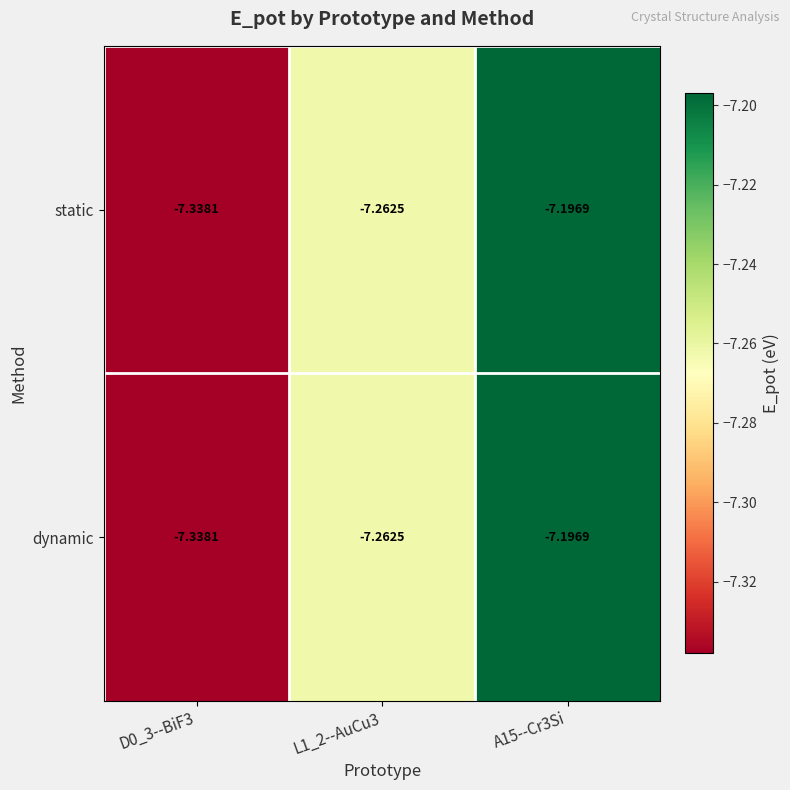

What is the smallest value displayed?

-7.3